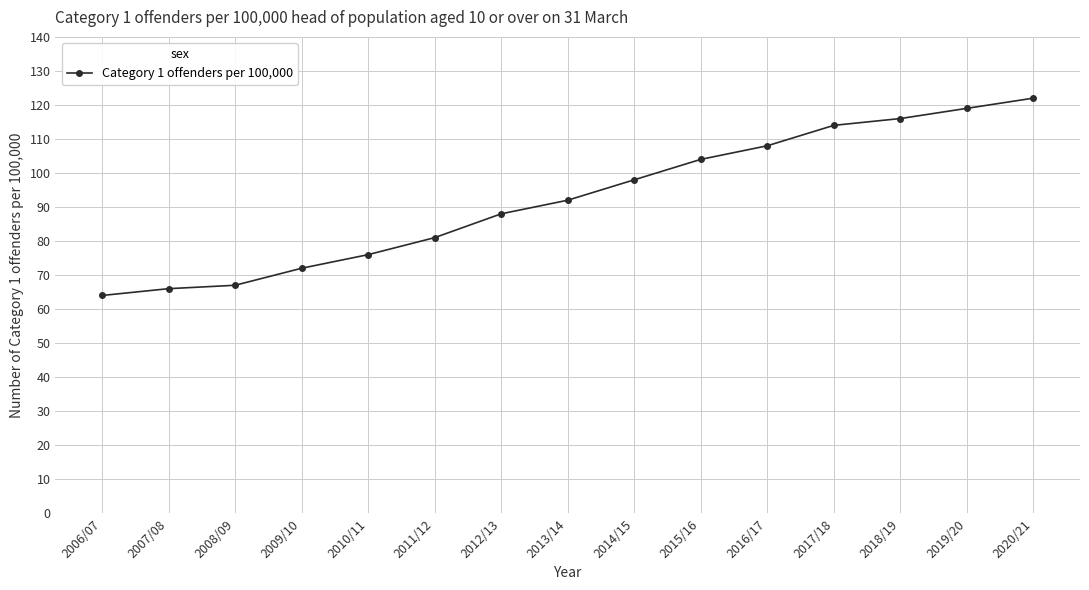

True or false: the data shows 98 at 2014/15.

True